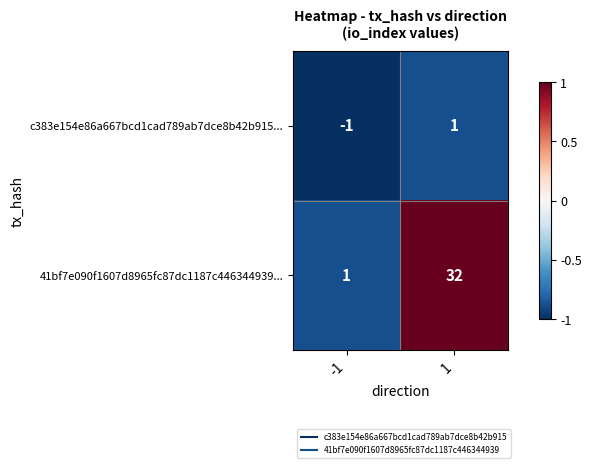

What is the total value across all series at 1?

33